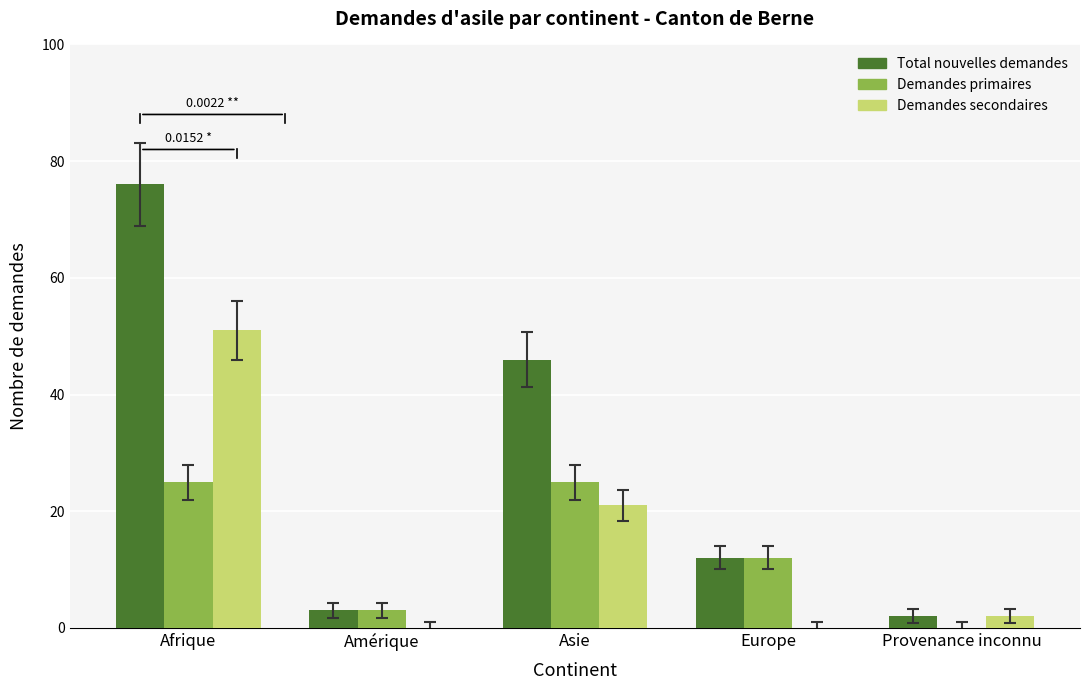

What is the average value of the Demandes secondaires series?

15